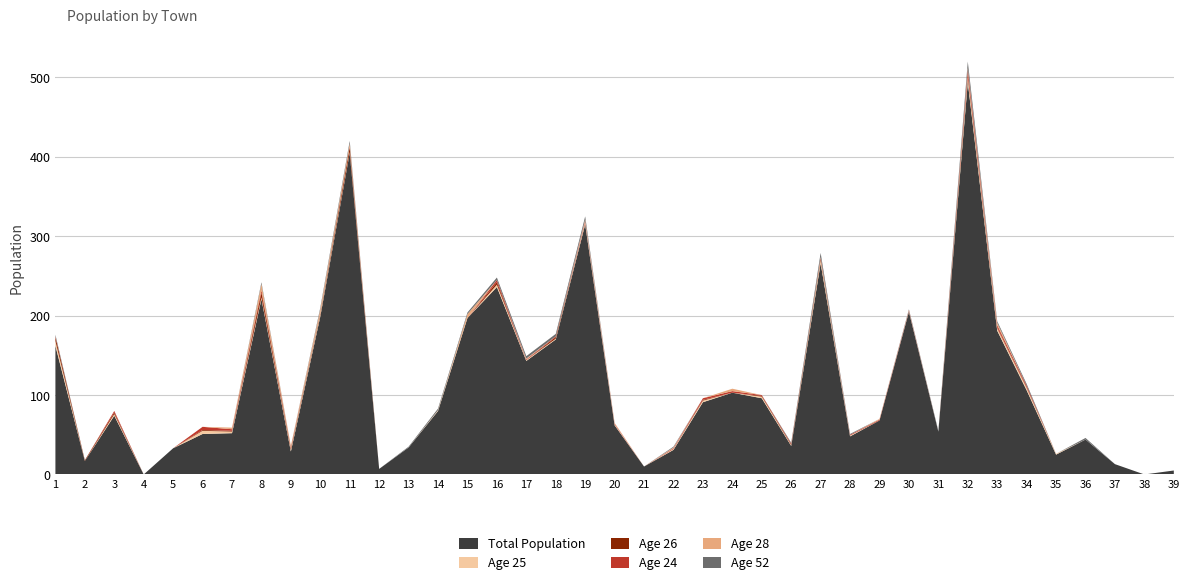

At how many categories does at least one series exceed 451?

1